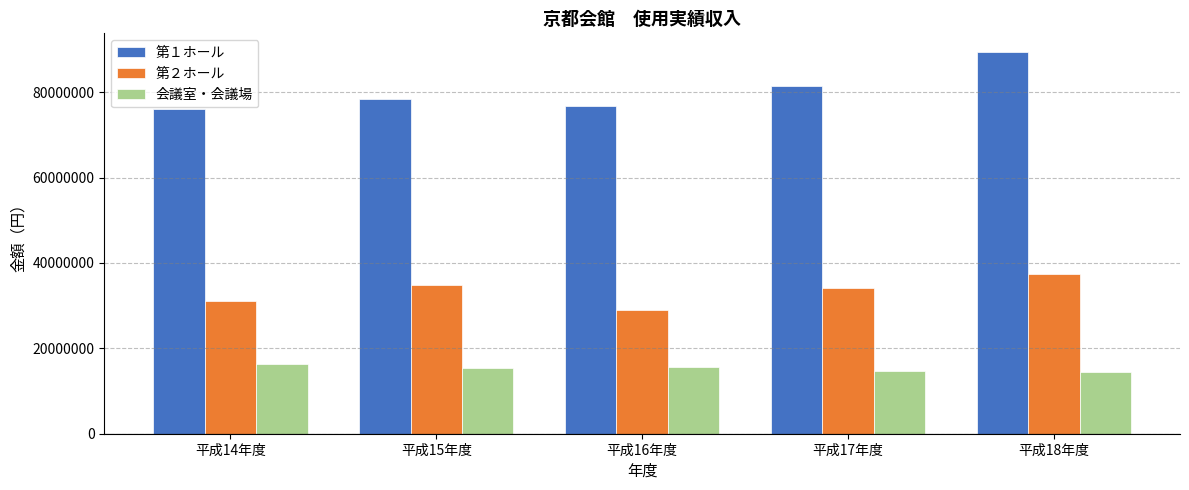

What is the spread (max minus min) of values at 平成16年度?

61143850